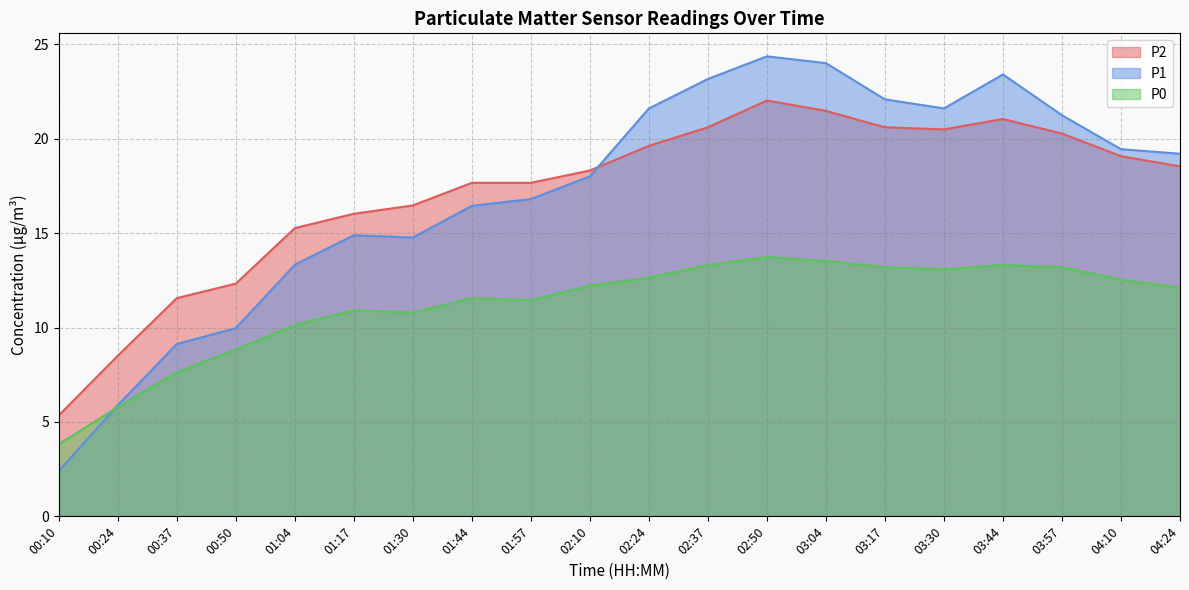

At which category does the chart reach its minimum across all series?

00:10